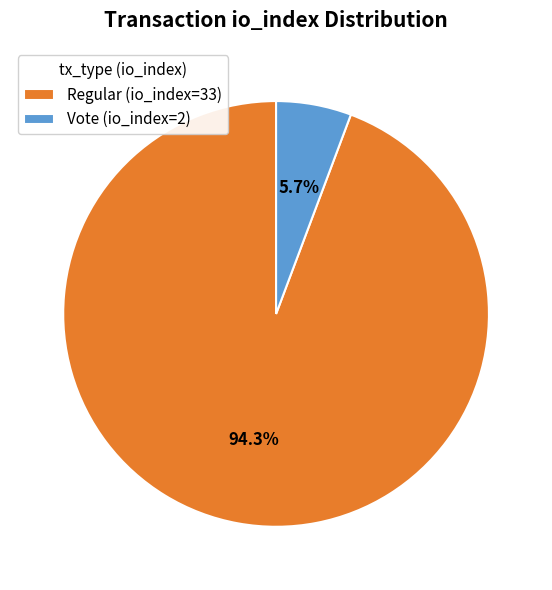

Count the number of slices in the pie.

2